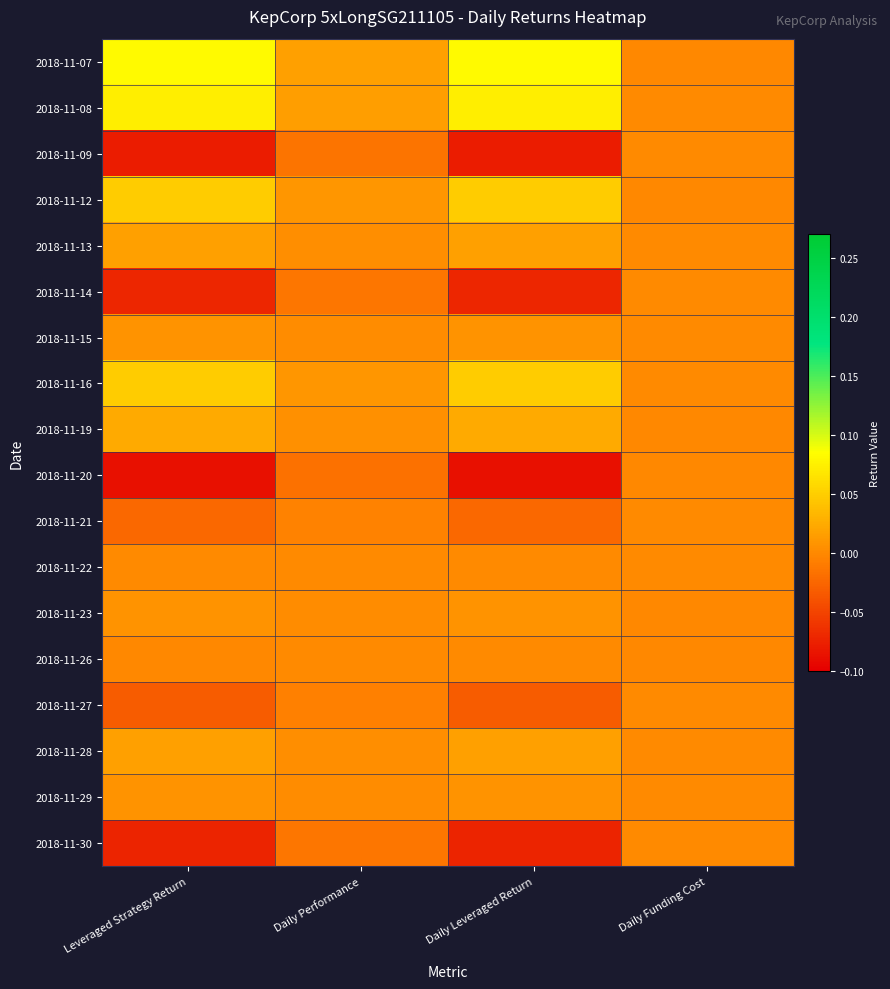

List the series in order of their peak value, highest first.

2018-11-07, 2018-11-08, 2018-11-12, 2018-11-16, 2018-11-19, 2018-11-28, 2018-11-13, 2018-11-29, 2018-11-23, 2018-11-15, 2018-11-22, 2018-11-26, 2018-11-09, 2018-11-14, 2018-11-30, 2018-11-27, 2018-11-21, 2018-11-20